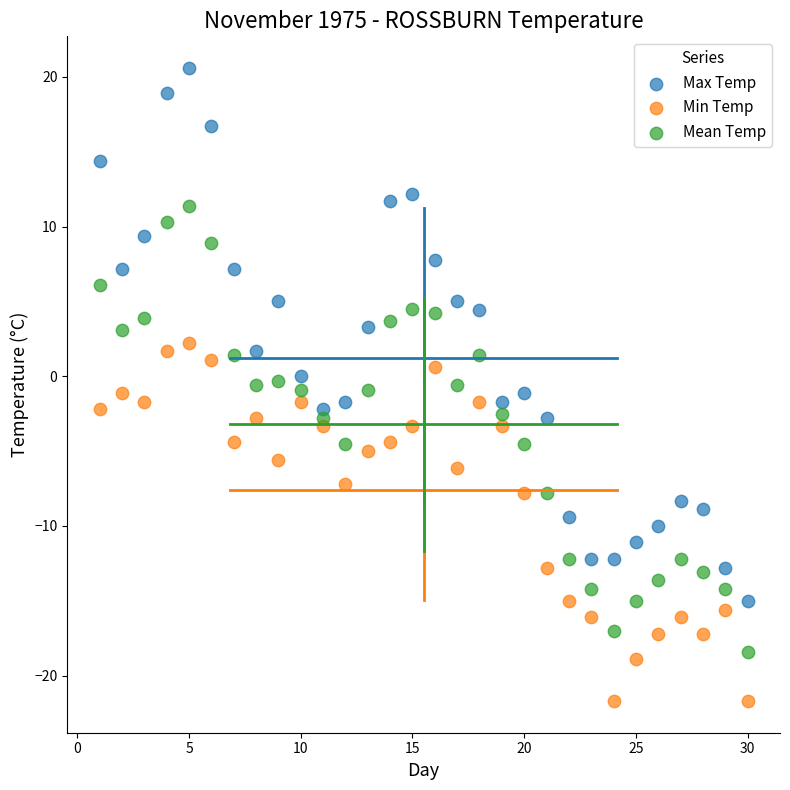

Across all data points, what is the range of Y values (max minus min)?

42.3